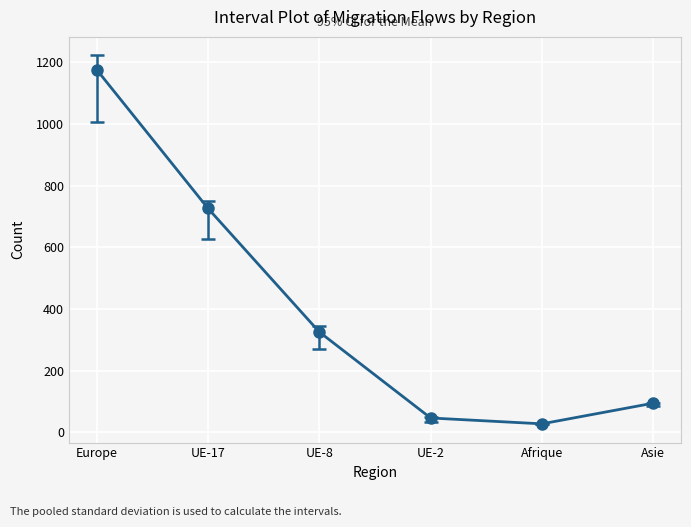

How many interior local valleys (lower than both neighbors) does the data have?

1